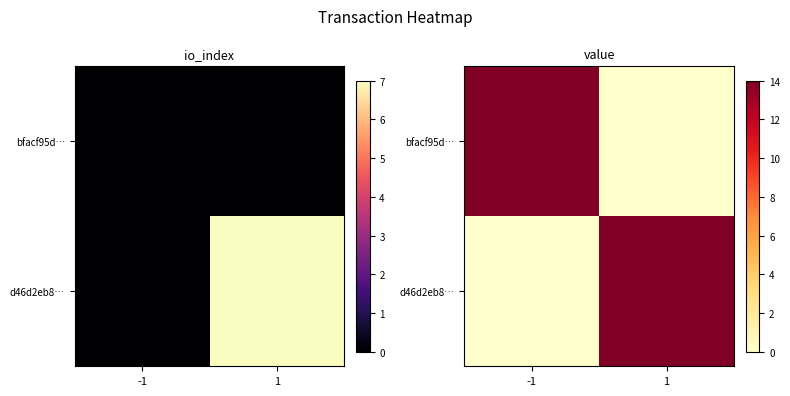

The bfacf95d… series shows 6.7 at -1. True or false?

False